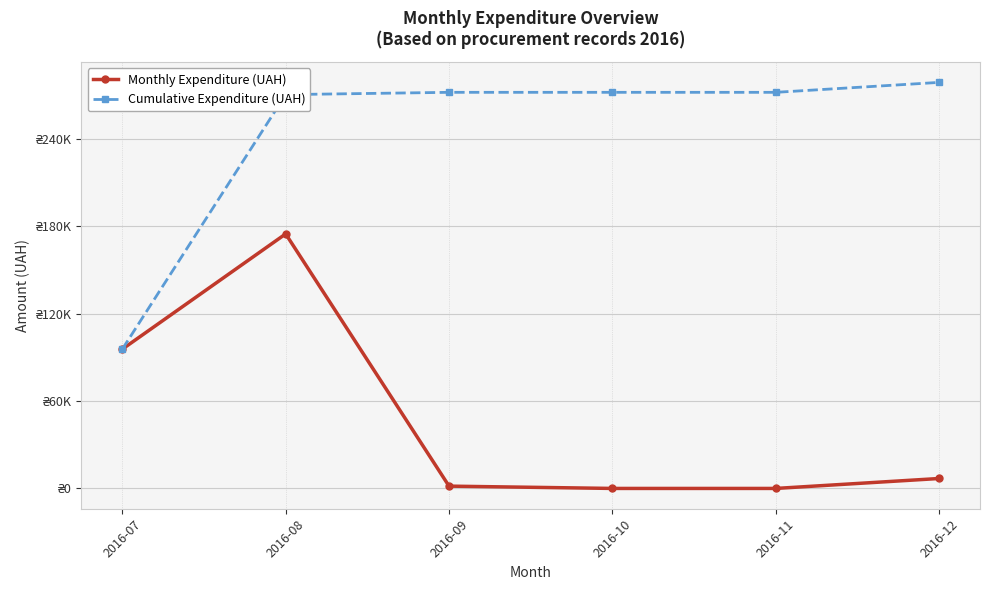

What is the average value of the Cumulative Expenditure (UAH) series?

243402.5